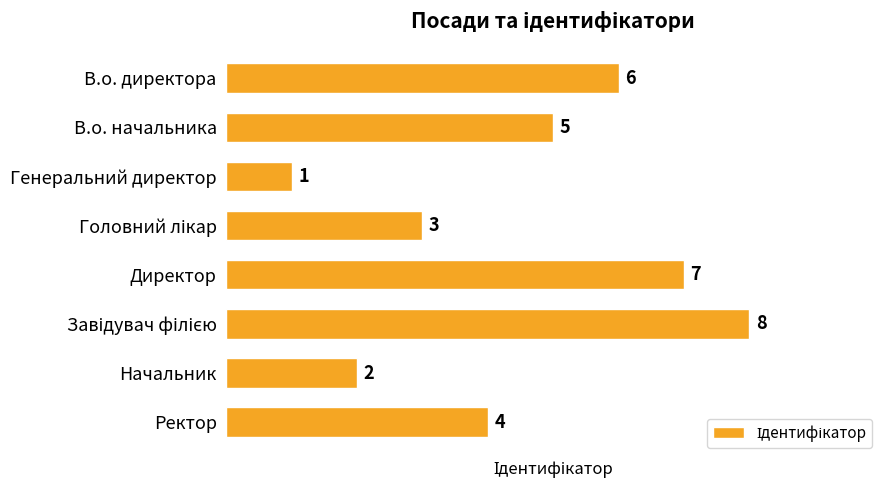

What is the sum of all values?

36